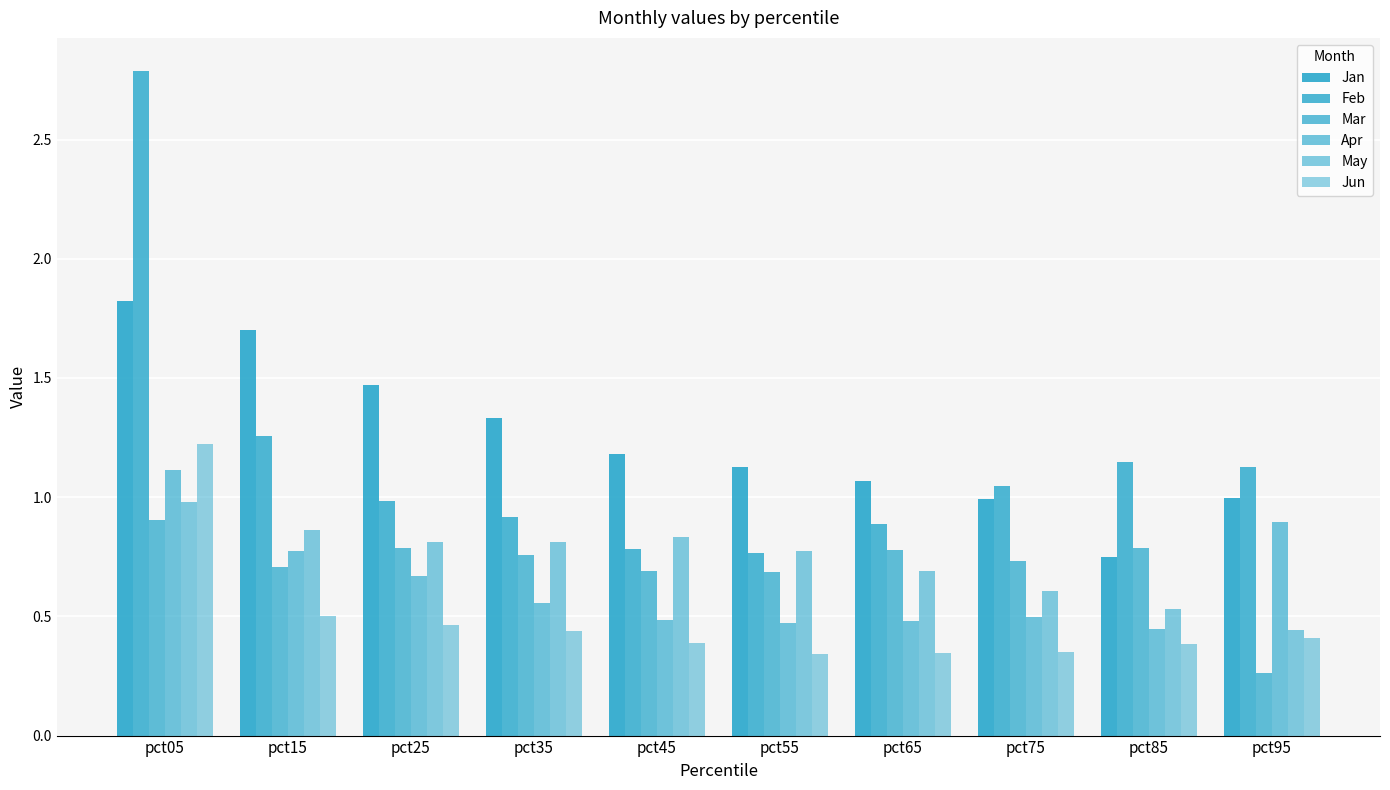

What is the difference between the maximum and minimum values in the Apr series?

0.7